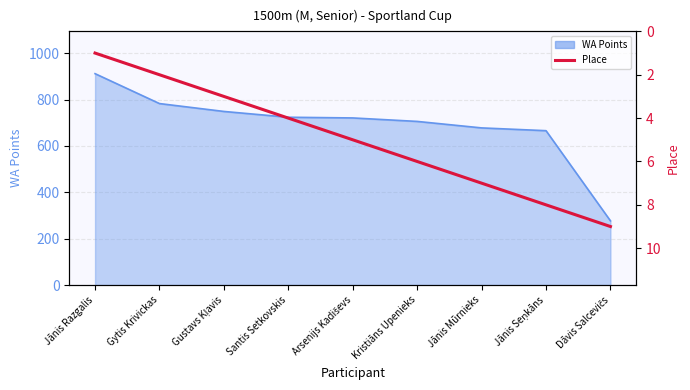

How many data points does each series have?

9